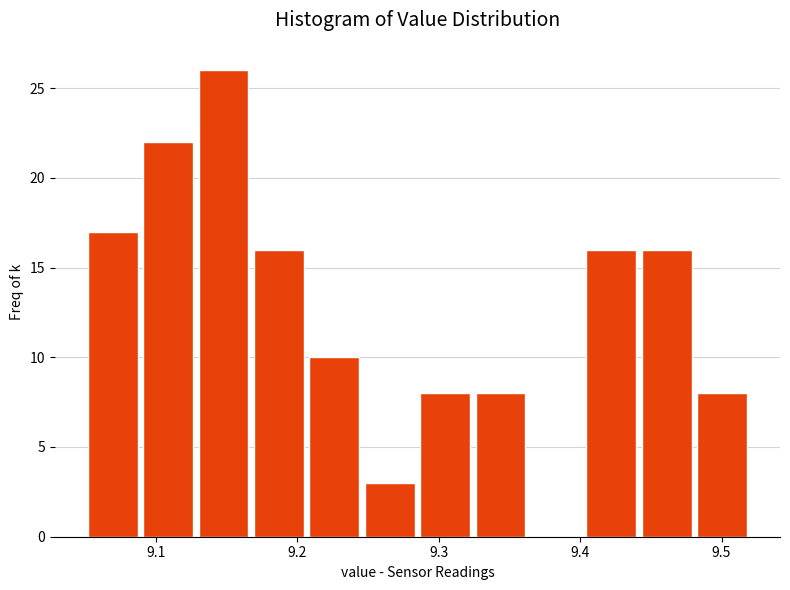

Read against the x-axis, roughly where is the centre of the tallest bar?

9.15